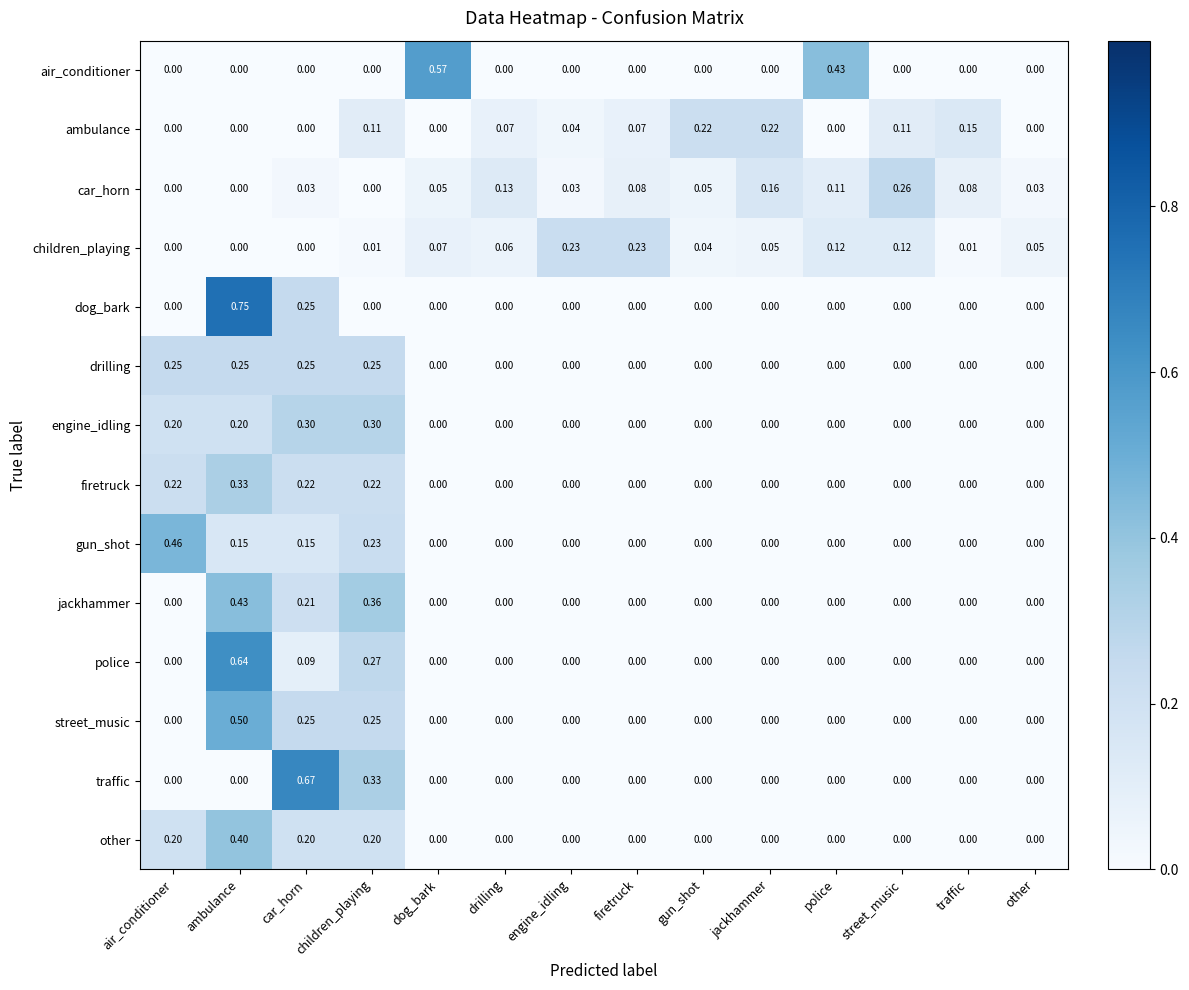

At which category is the sum across all series the highest?

ambulance